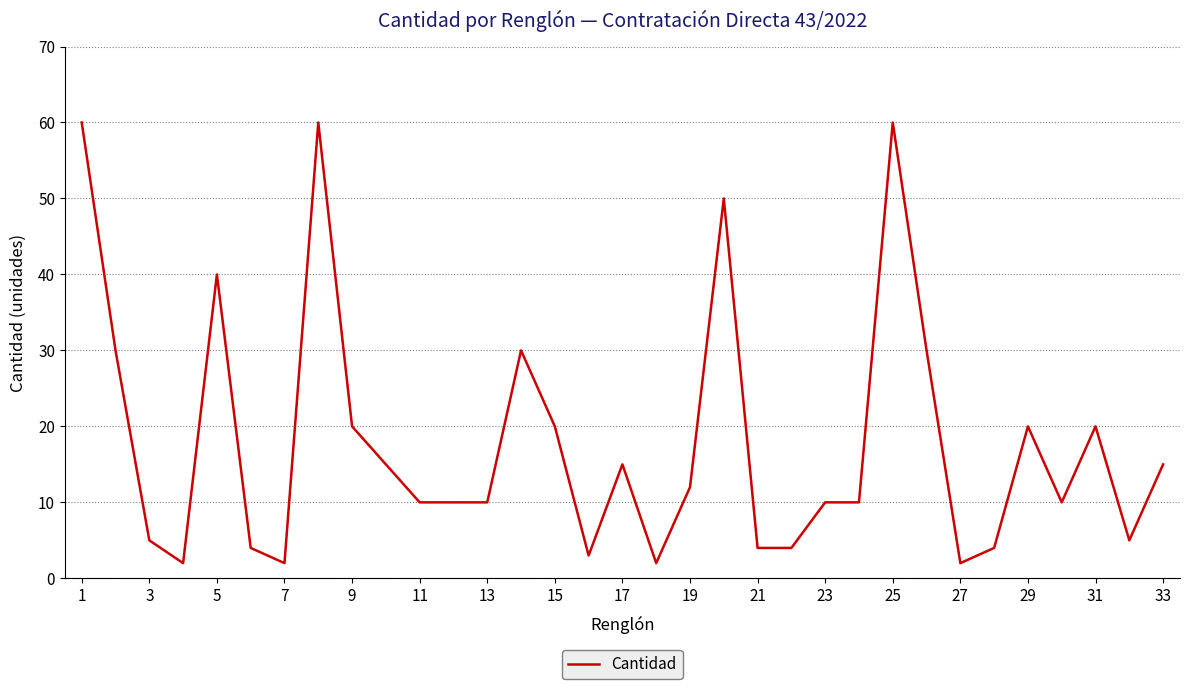

How many lines are shown in the chart?

1